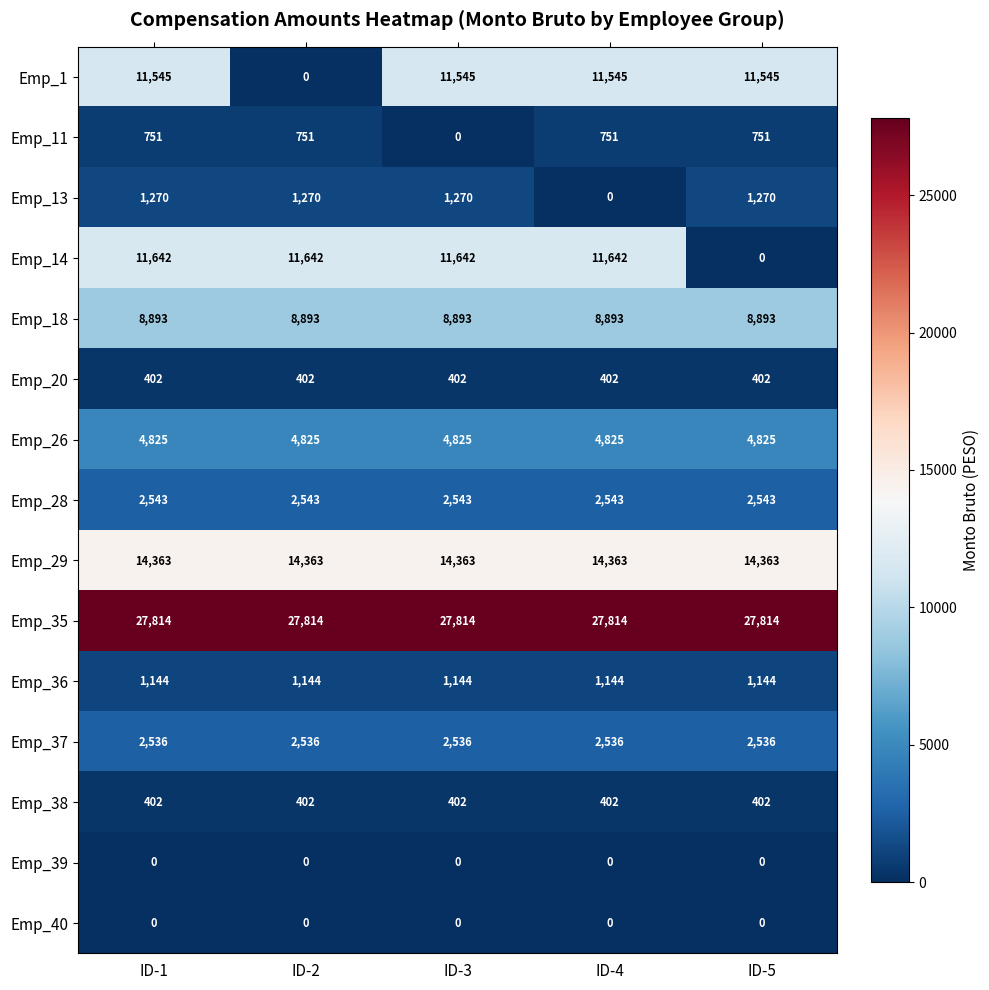

Where is Emp_1 nearest to the value 5772?

ID-2